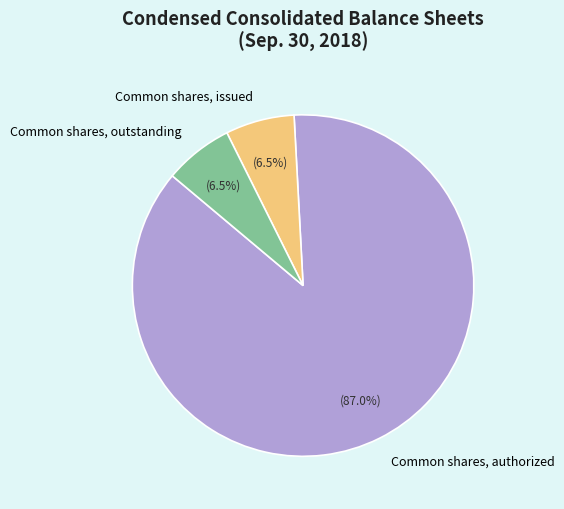

Is there any slice that represents more than half of the pie?

Yes